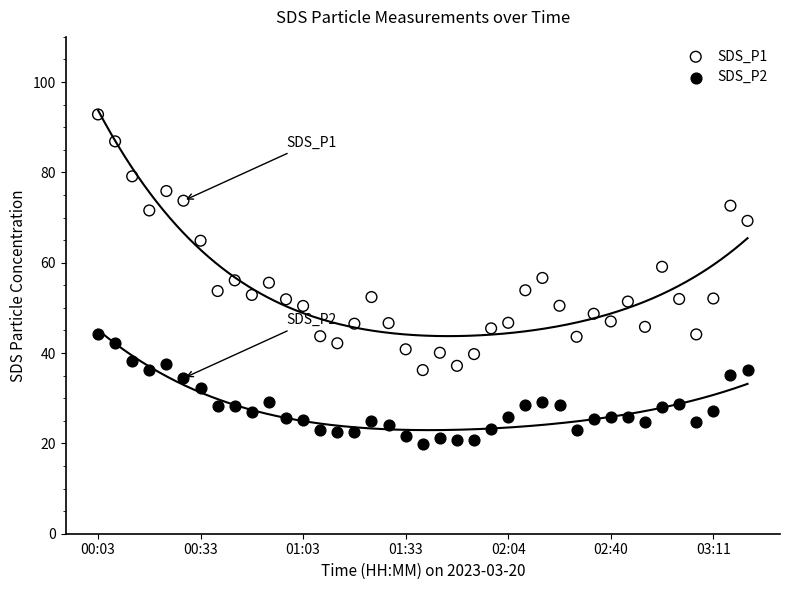

Which series reaches the maximum Y coordinate?

SDS_P1